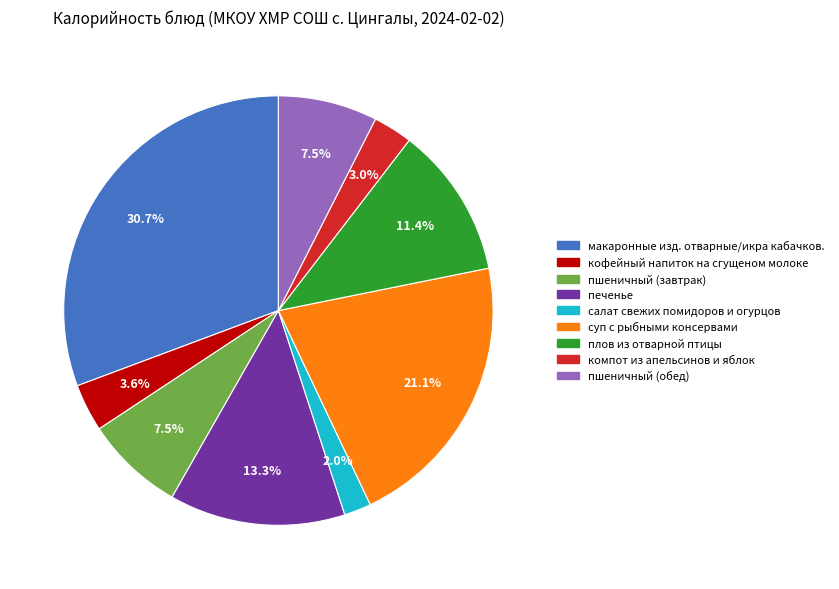

What is the largest slice in the pie chart?

макаронные изд. отварные/икра кабачков.